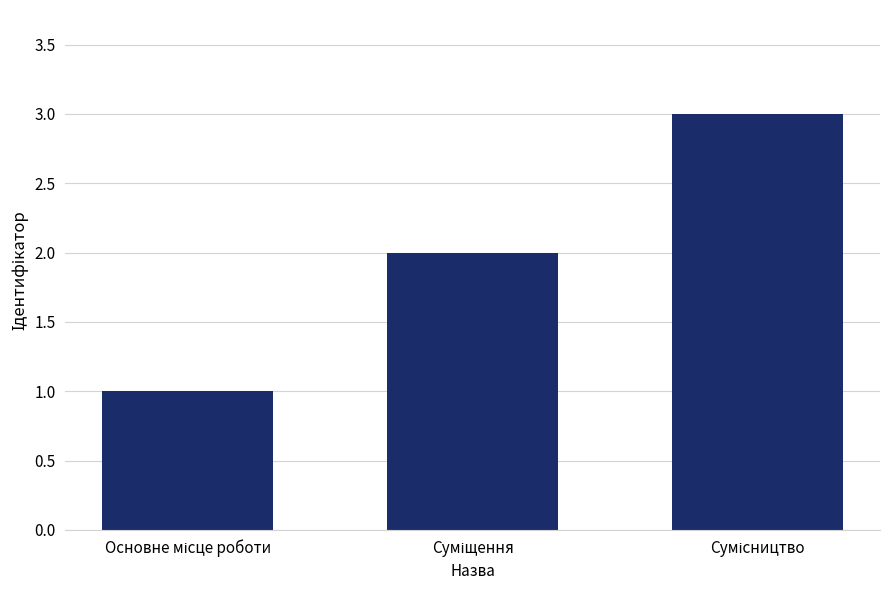

What is the sum of all values?

6